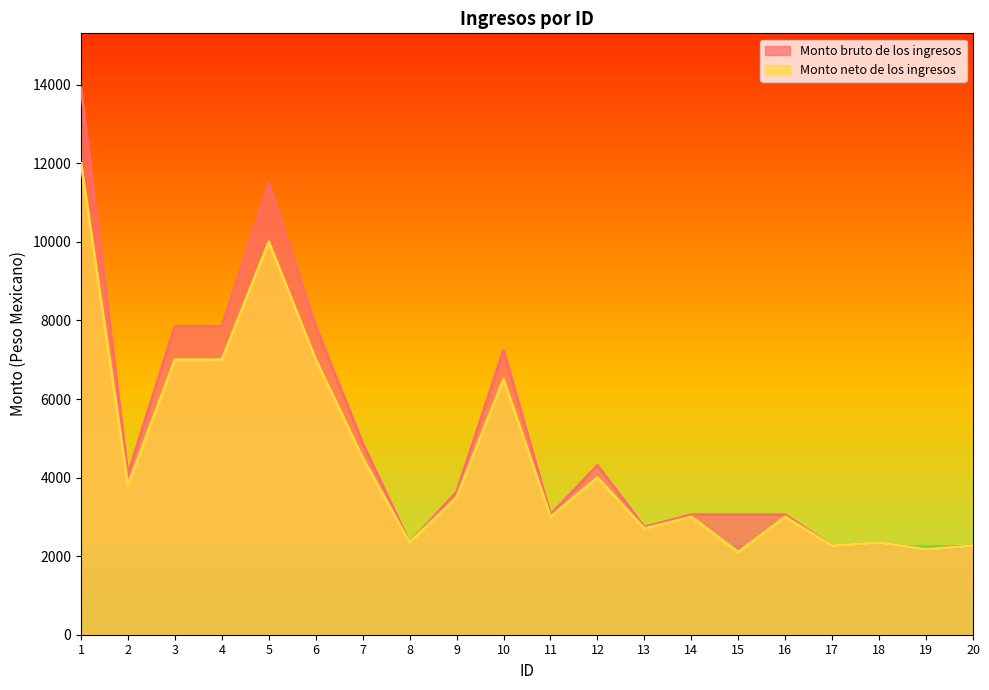

What is the sum of the Monto bruto de los ingresos values at 4 and 6?

15696.9